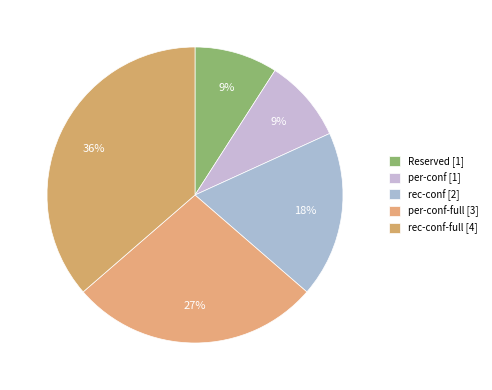

How many segments does this pie chart have?

5